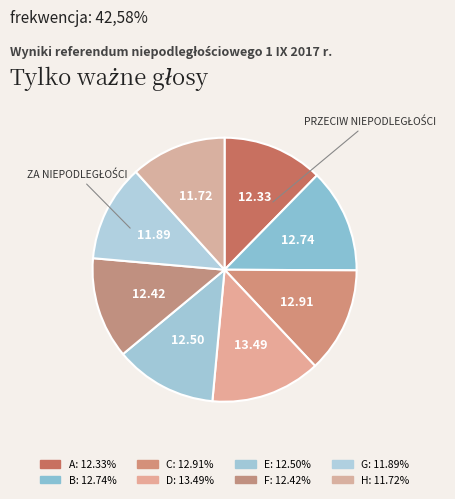

How many segments does this pie chart have?

8